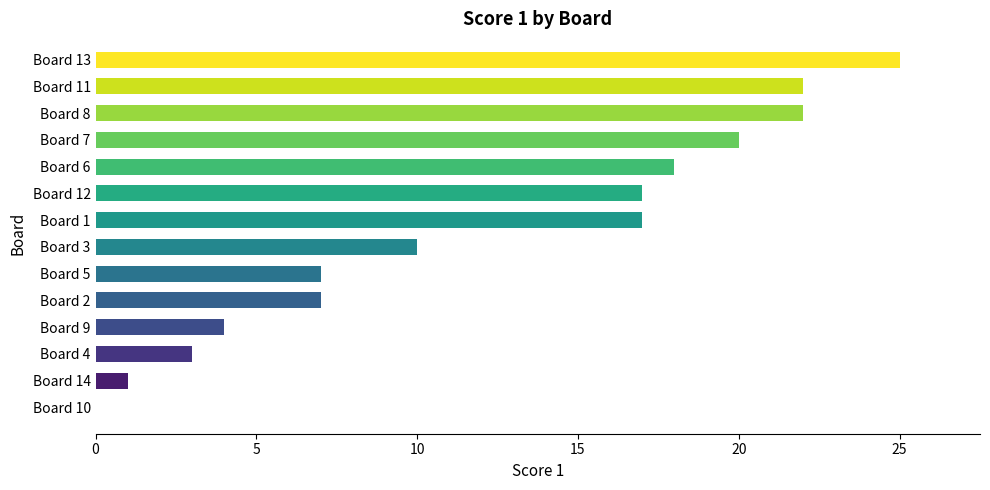

What is the change in value from Board 9 to Board 12?

+13